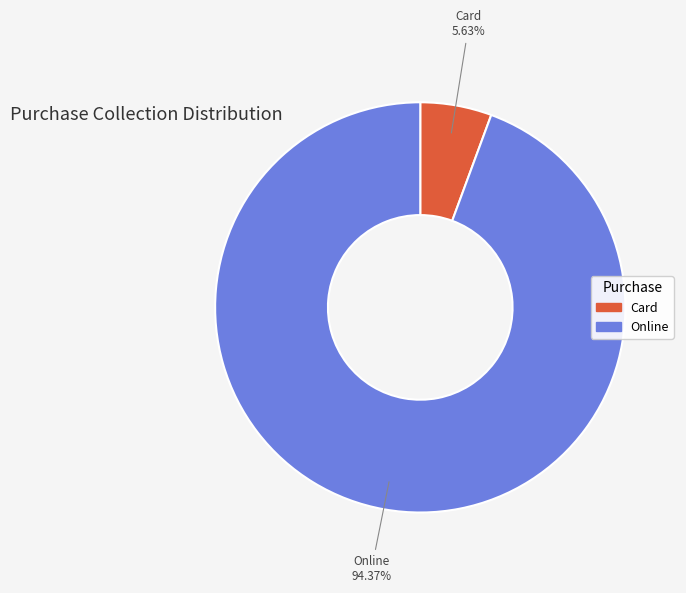

Does any single category account for the majority?

Yes